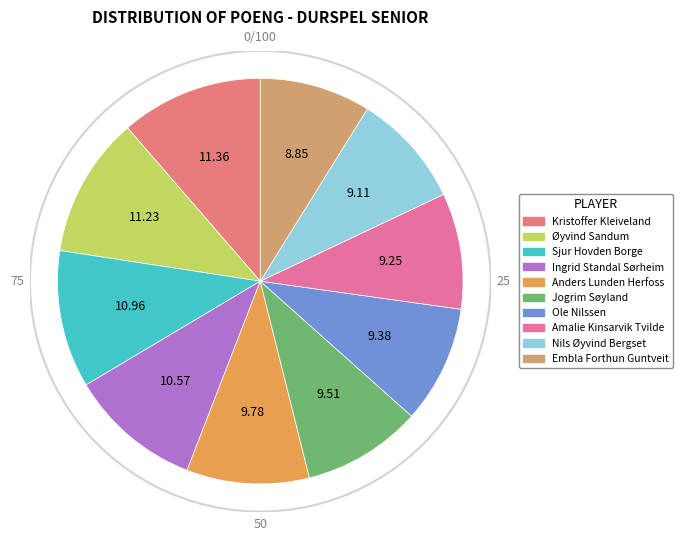

To the nearest percent, what is the combined percentage of Embla Forthun Guntveit and Kristoffer Kleiveland?

20%